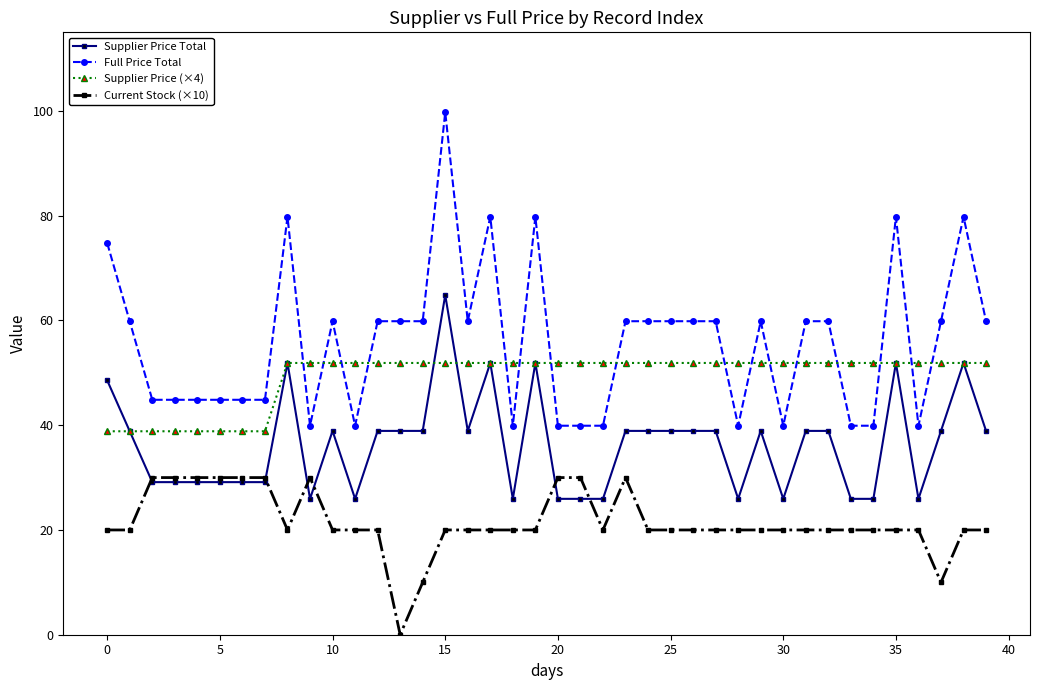

What is the value of the Supplier Price (×4) point at the 4th from the left?

38.8